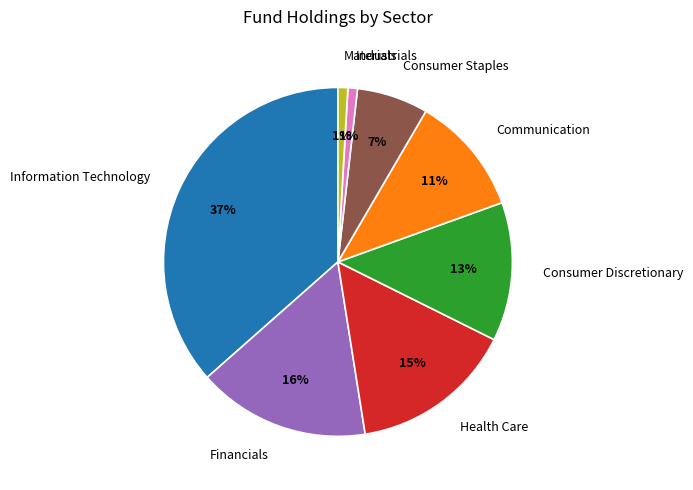

Does Health Care represent more than half of the total?

No